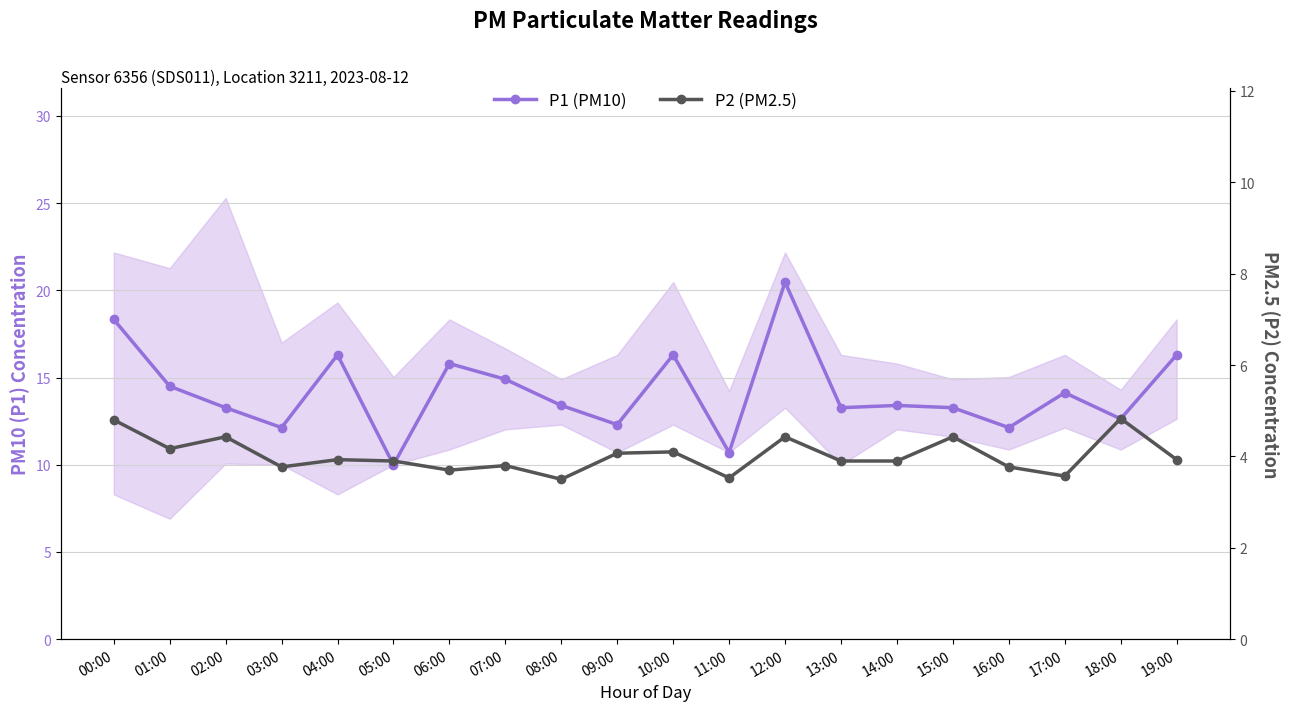

What is the label of the 12th point from the right?

08:00